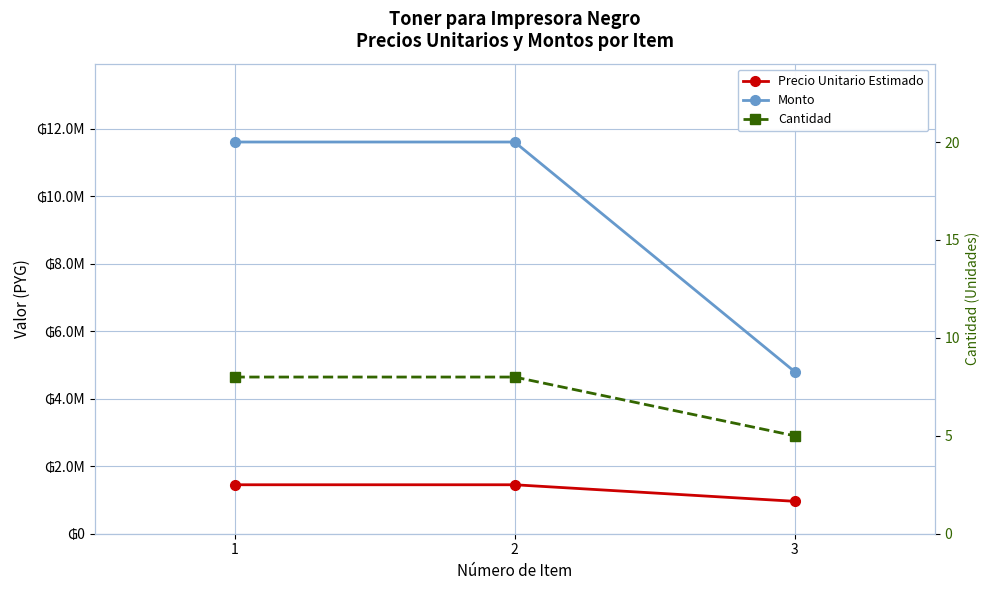

Reading left to right, what are all the values shown in this chart?

Precio Unitario Estimado: 1450000	1450000	960000
Monto: 11600000	11600000	4800000
Cantidad: 8	8	5